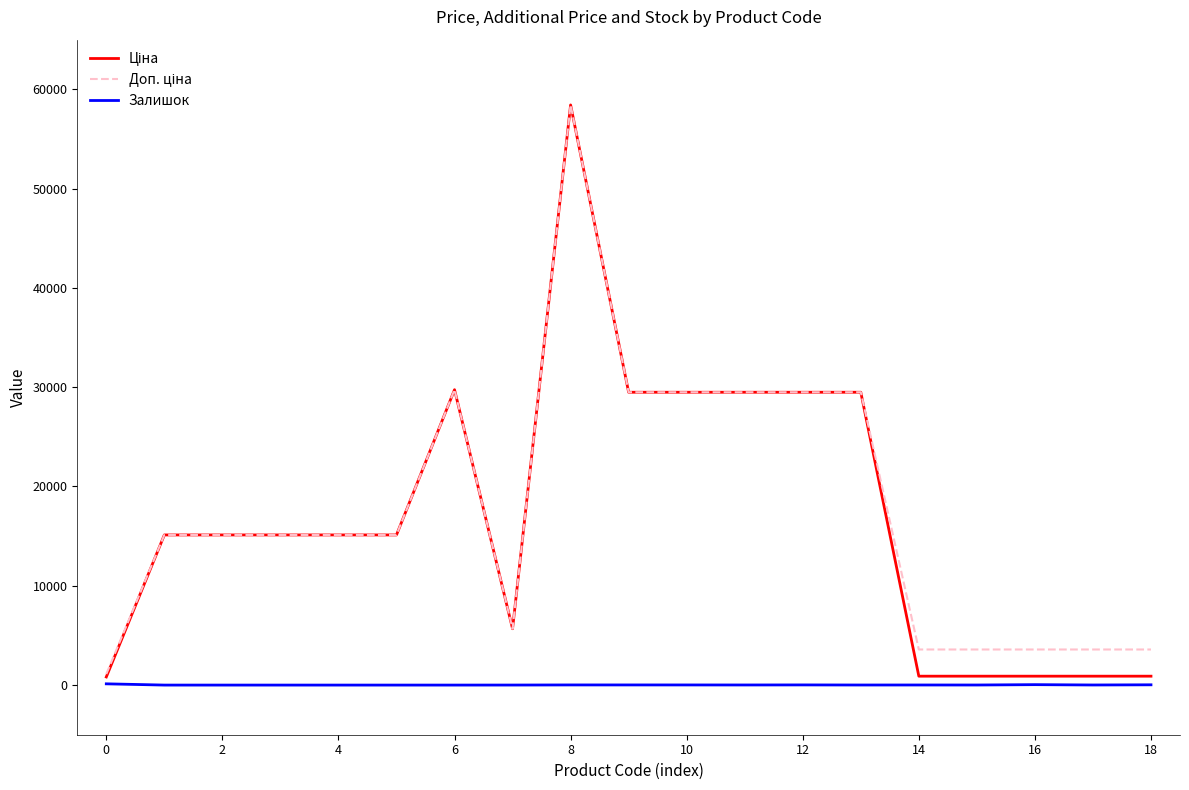

At how many categories does at least one series exceed 6970?

12